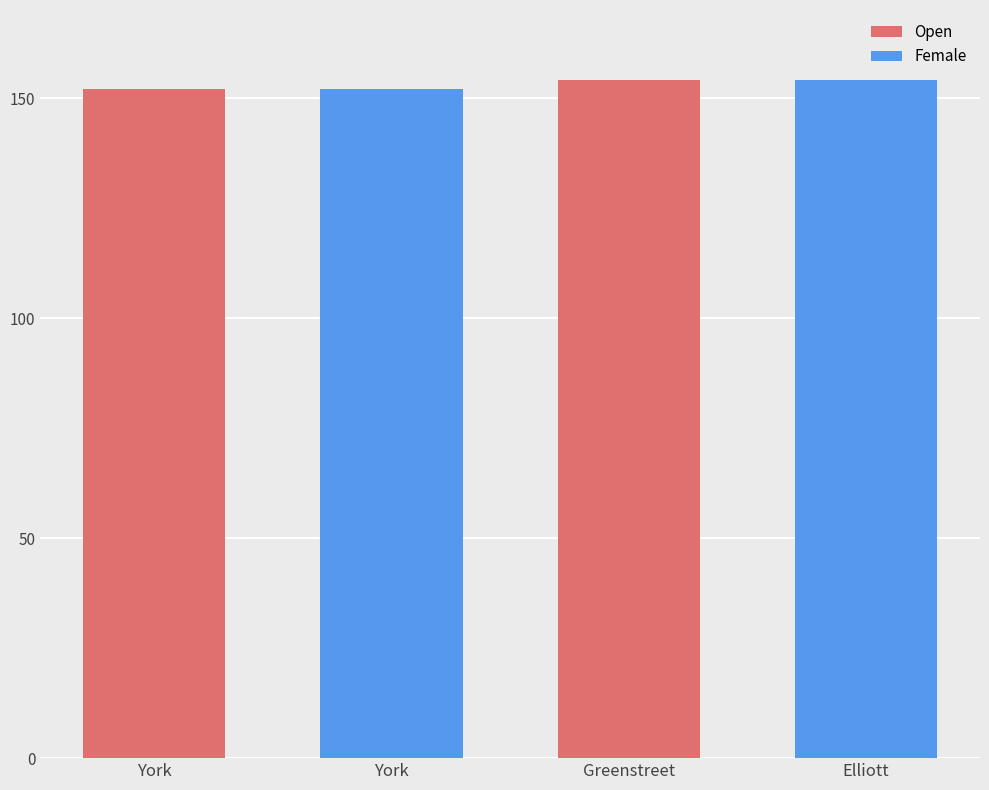

Which series has the widest spread of values?

Open